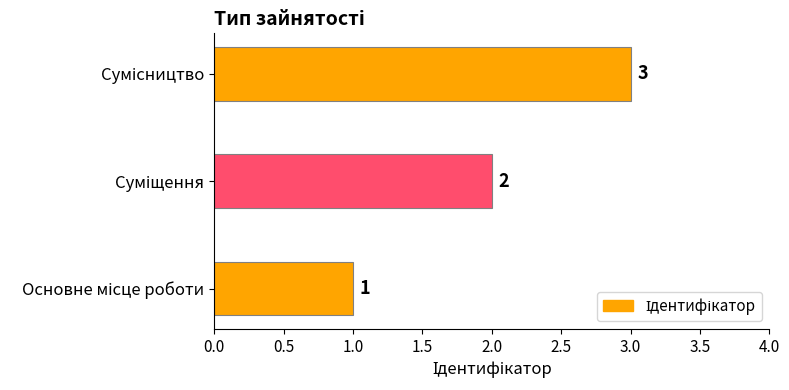

What is the maximum value shown in the chart?

3